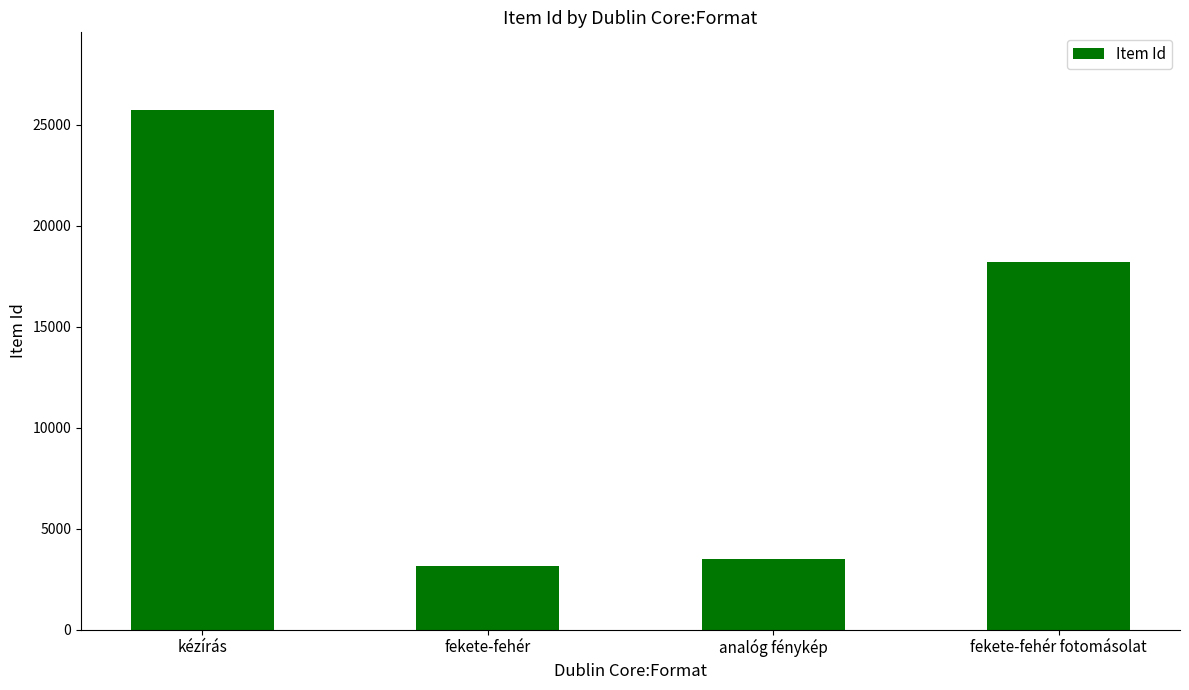

Does the chart contain stacked bars?

No